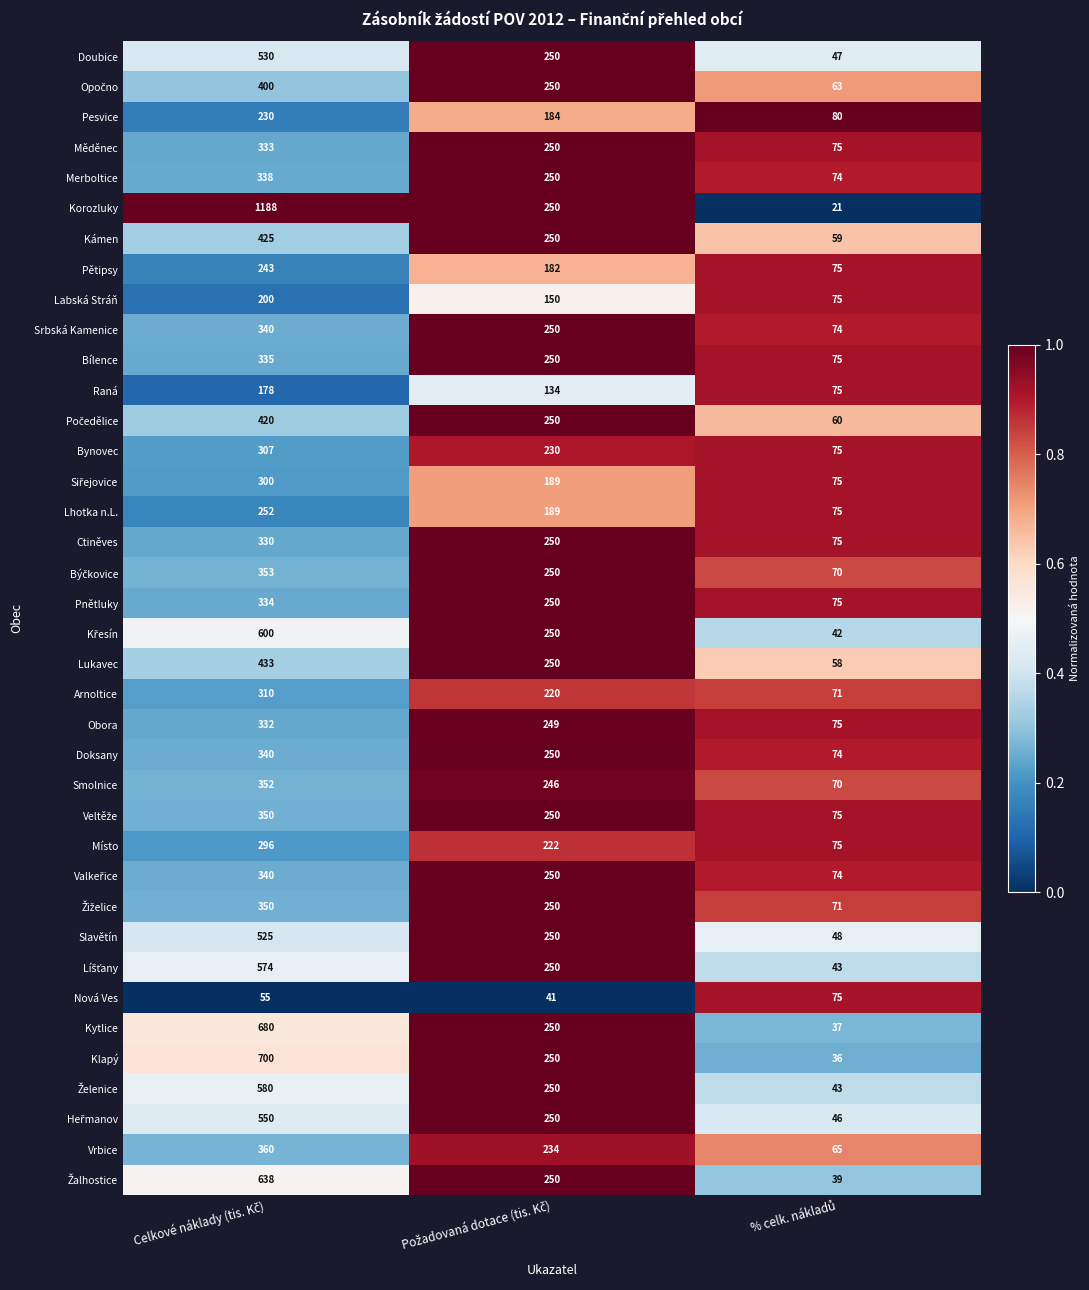

Which series has the largest total across all categories?

Korozluky